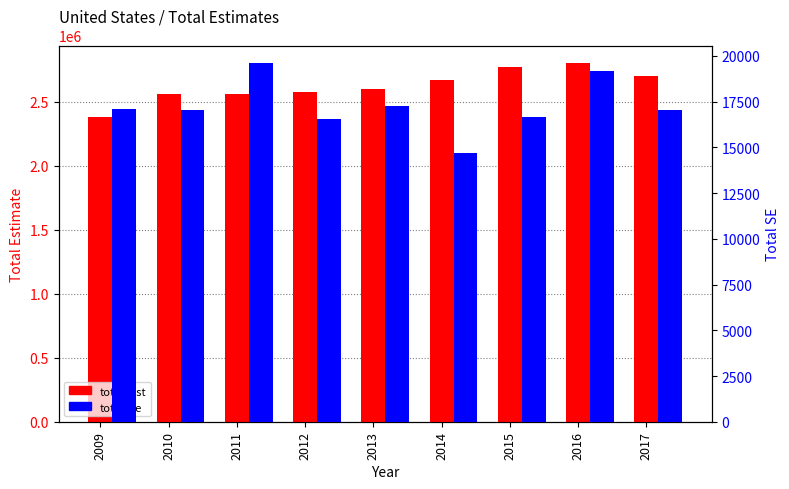

How many data points does each series have?

9